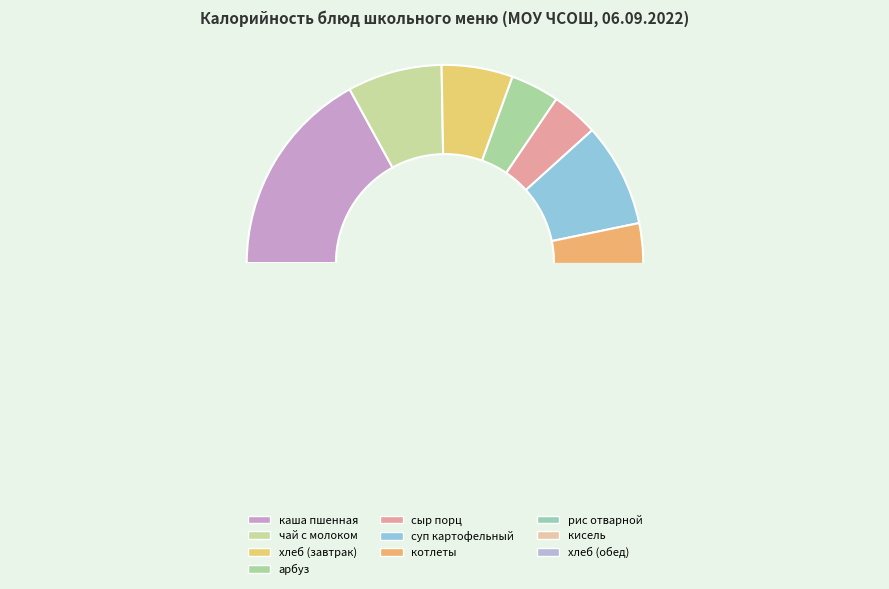

Combined, do чай с молоком and рис отварной account for over 50%?

No